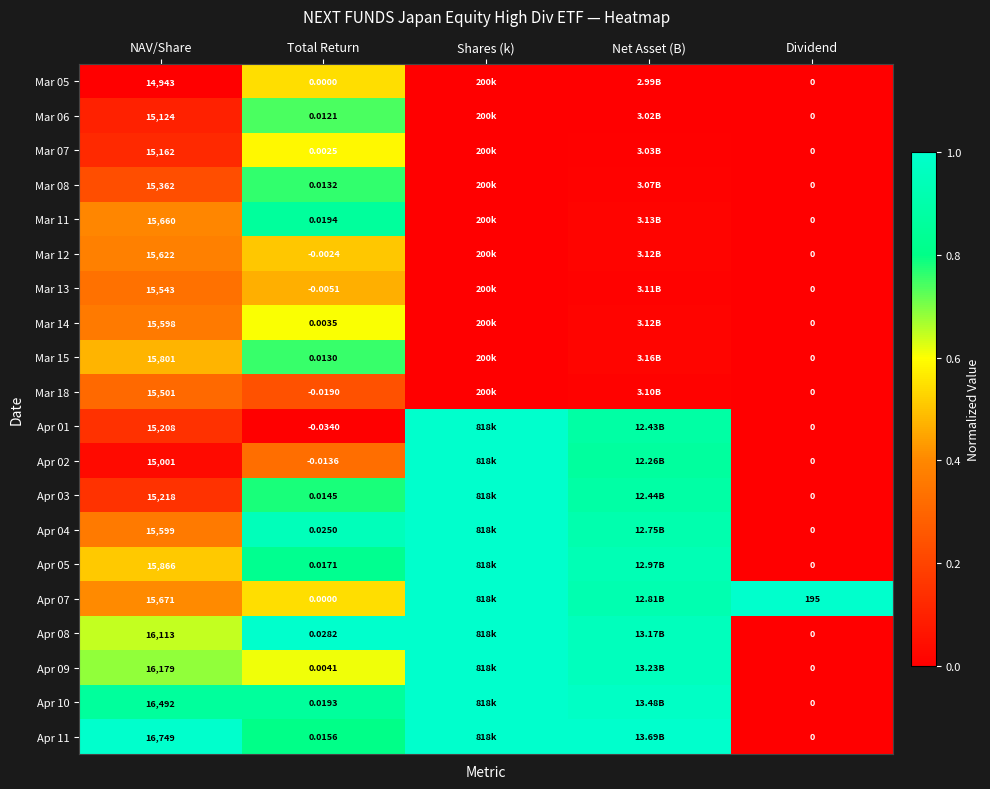

What is the greatest value displayed?

1.0